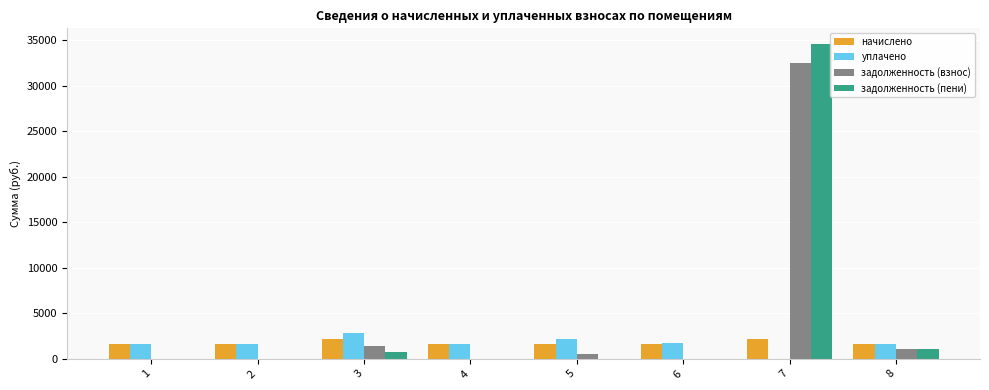

Count the number of data series in this chart.

4